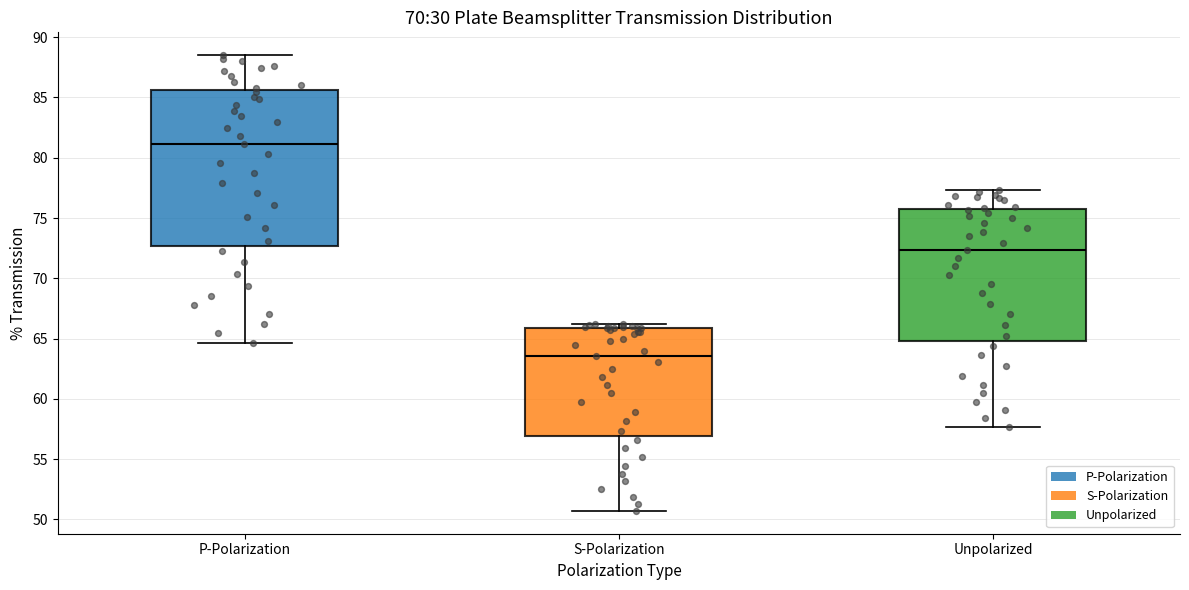

Reading left to right, read every box against the y-axis: the position of its median line, the range the box covers, and the ends of its whiskers. The values are not printed on the chart, so give them approximately, as read against the axis.

P-Polarization: median 81.0, box 72.5 to 85.5, whiskers 64.5 to 88.5
S-Polarization: median 63.5, box 57.0 to 66.0, whiskers 50.5 to 66.0 (just above the box's upper edge)
Unpolarized: median 72.5, box 65.0 to 76.0, whiskers 57.5 to 77.5